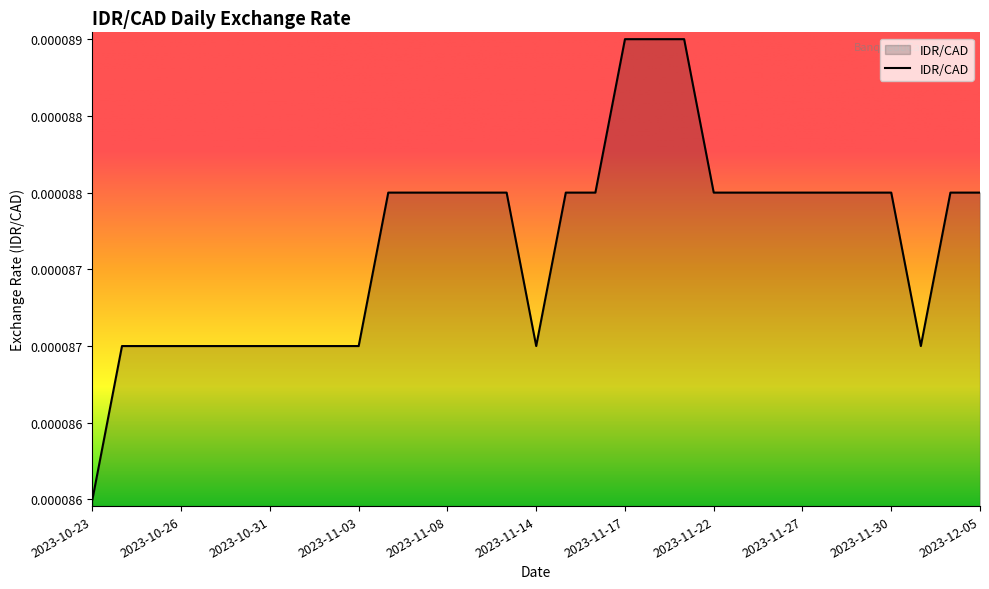

Where is the first local minimum?

2023-11-14